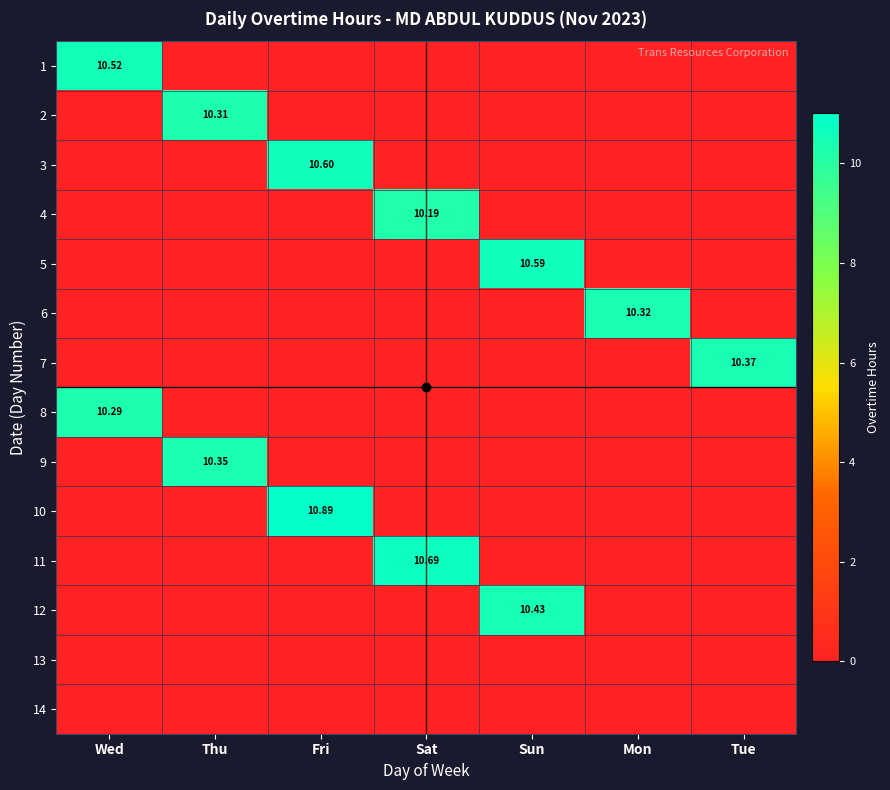

Is it true that 7 equals 0.0 at Fri?

True